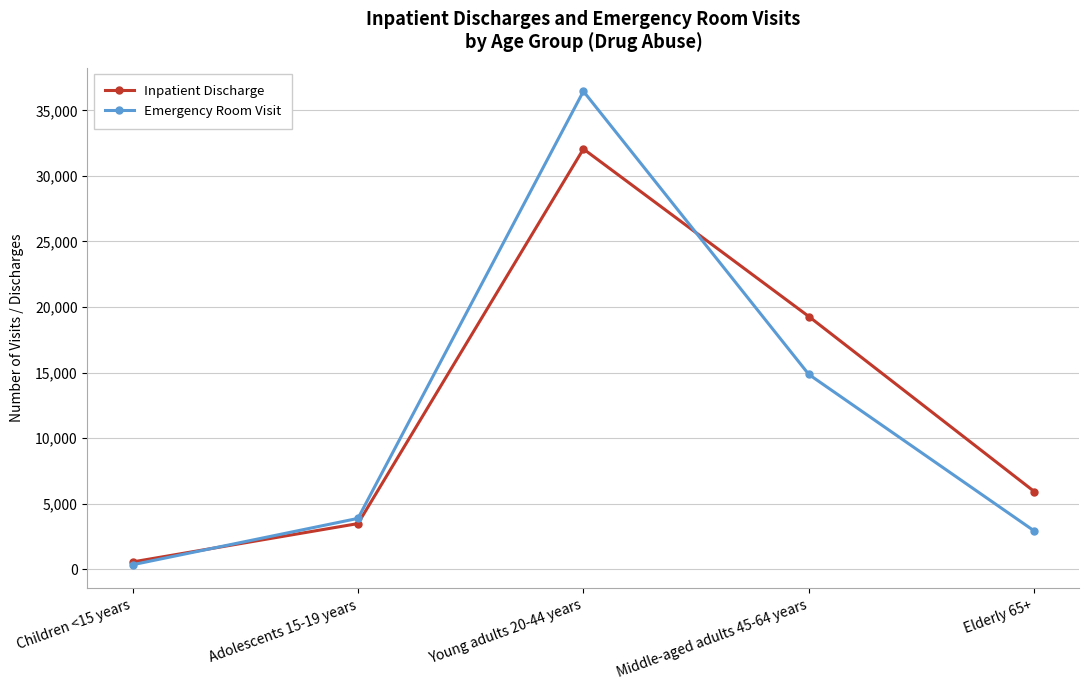

Rank the categories by Inpatient Discharge value from highest to lowest.

Young adults 20-44 years, Middle-aged adults 45-64 years, Elderly 65+, Adolescents 15-19 years, Children <15 years